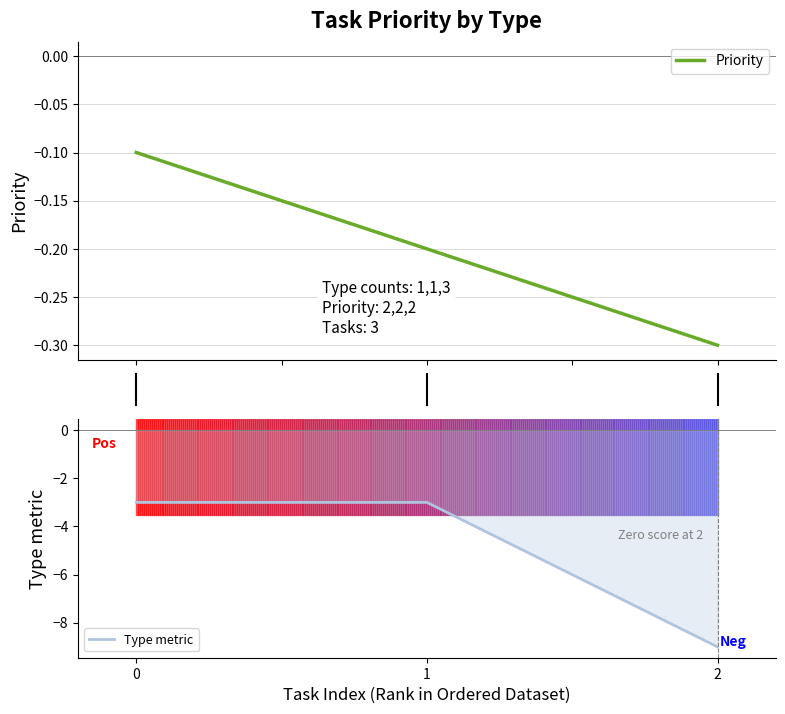

Is it true that Type metric equals -9.0 at 2?

True